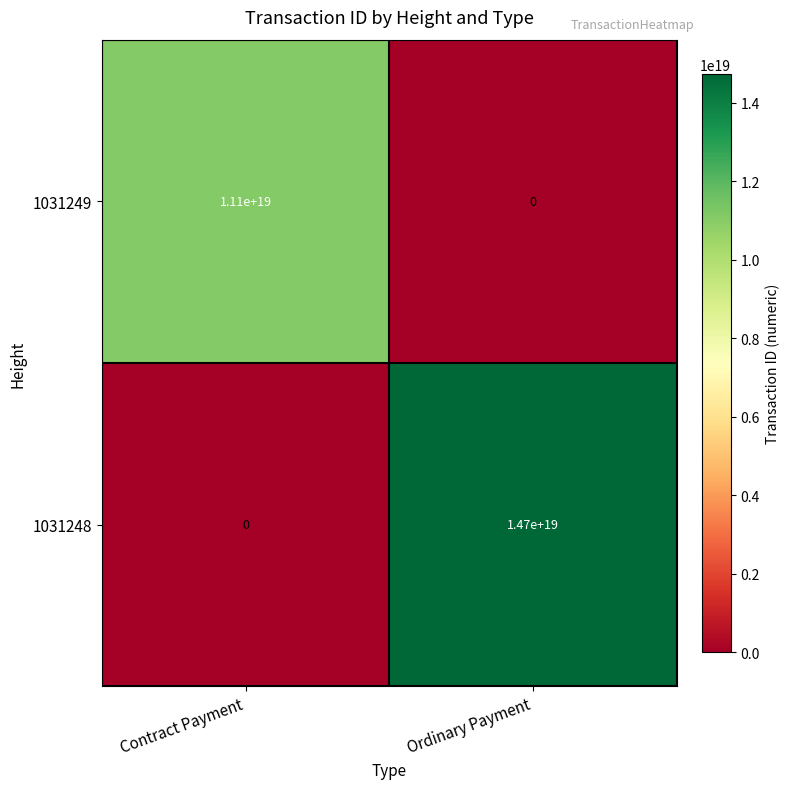

List the series in order of their peak value, highest first.

1031248, 1031249